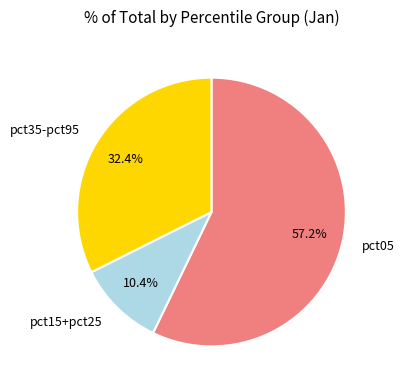

Combined, do pct35-pct95 and pct05 account for over 50%?

Yes